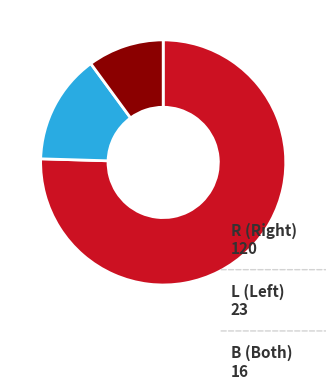

Which category accounts for the majority?

R